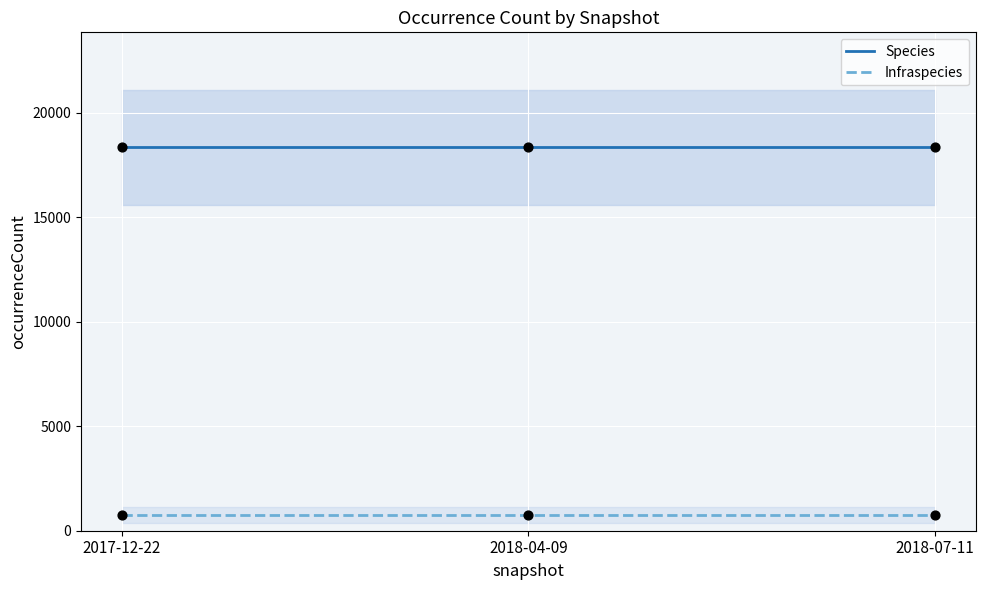

Is the value of Species at 2018-04-09 greater than the value of Infraspecies at 2017-12-22?

Yes